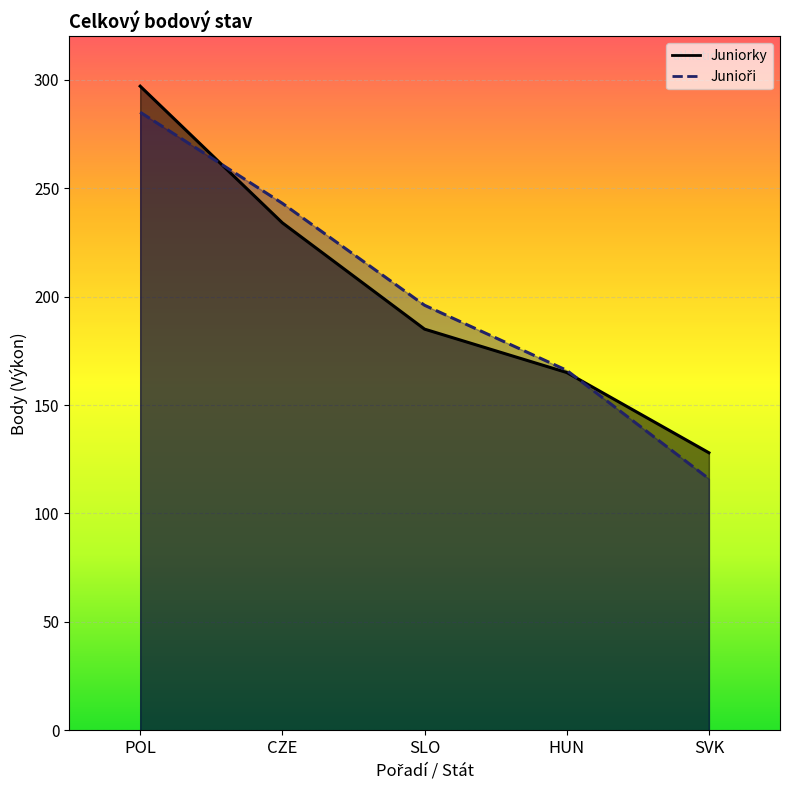

True or false: Junioři and Juniorky intersect in this chart.

True